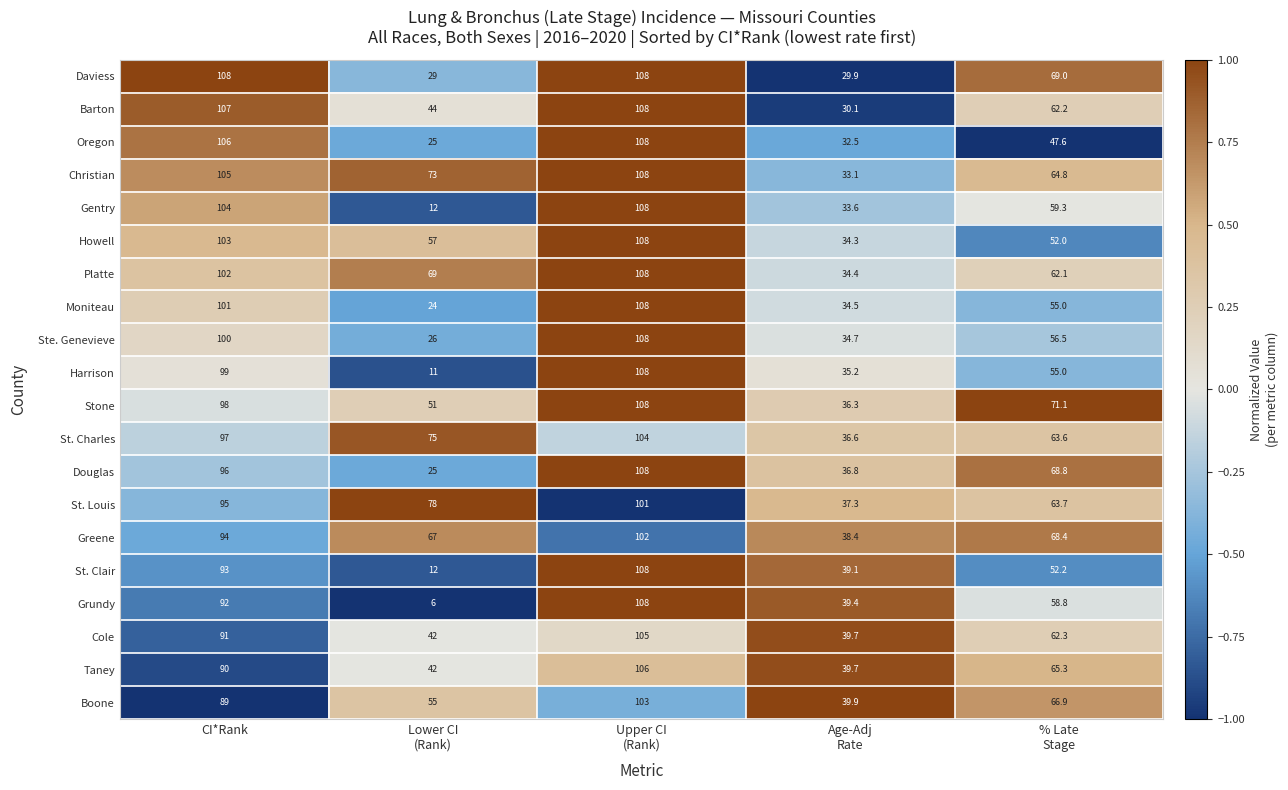

Which series has the widest spread of values?

Grundy